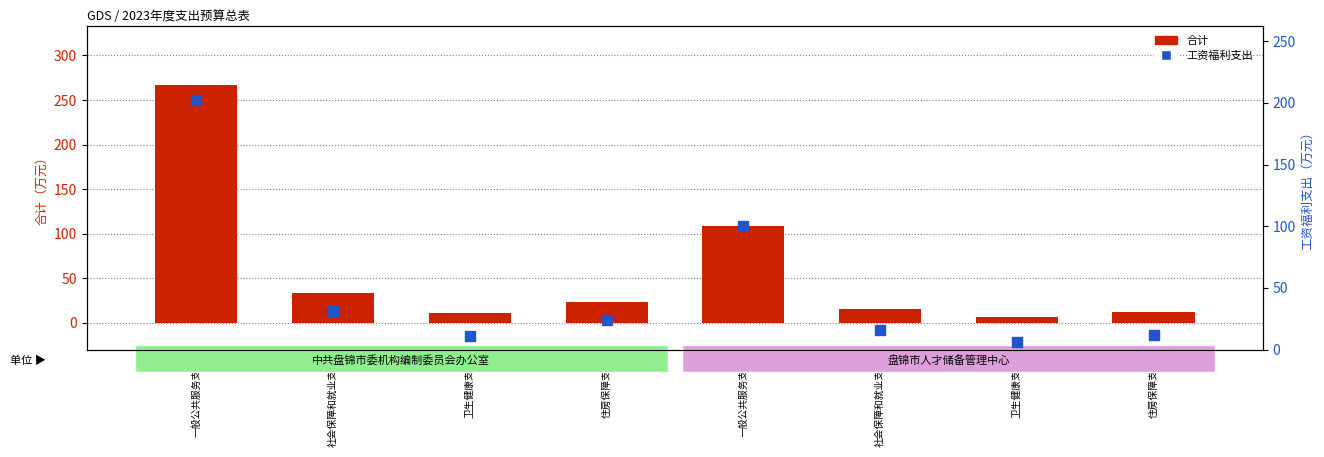

Which series contains the lowest Y value?

合计